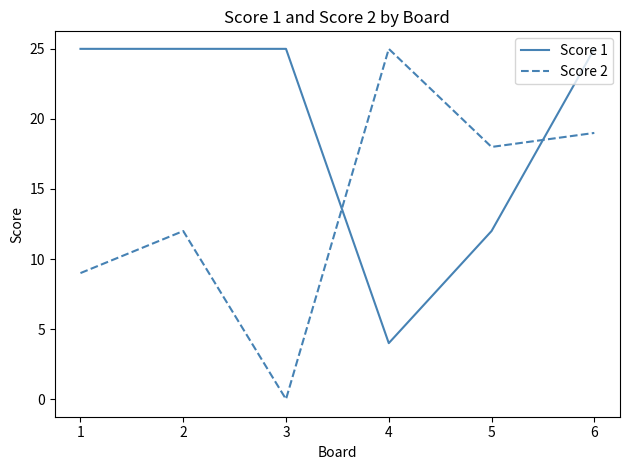

Rank the series at 4 from lowest to highest value.

Score 1, Score 2